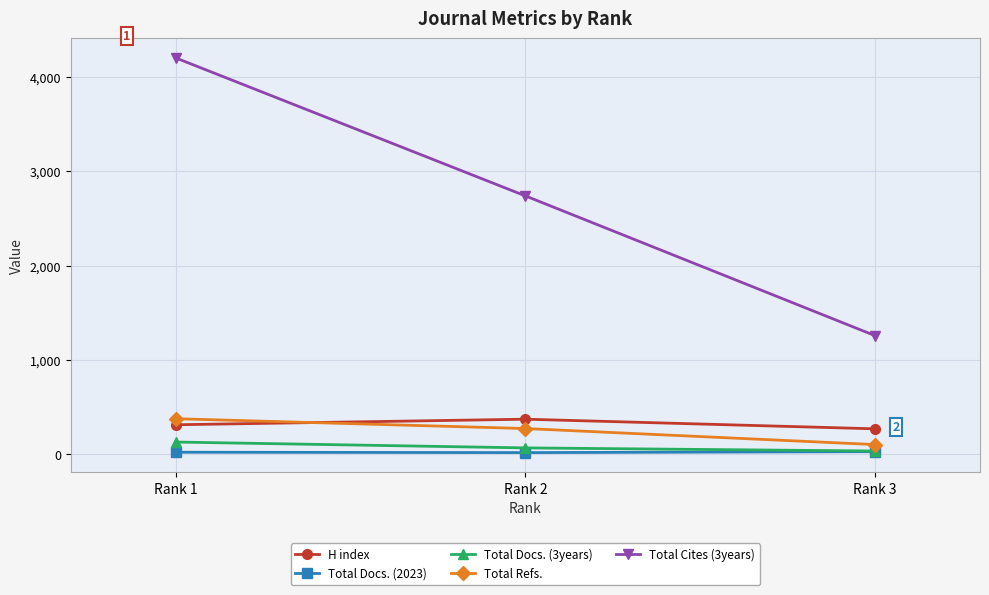

What is the minimum value for Total Docs. (2023)?

20